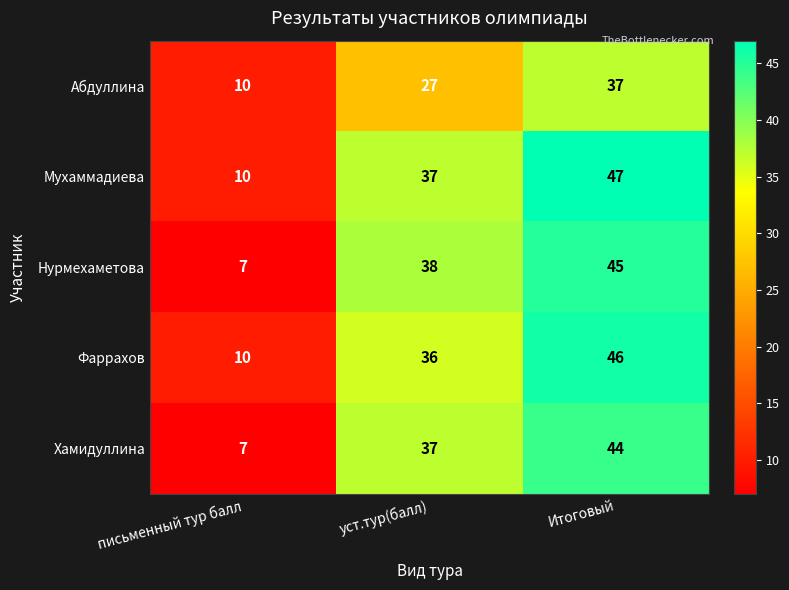

What is the difference between the highest and lowest values at уст.тур(балл)?

11